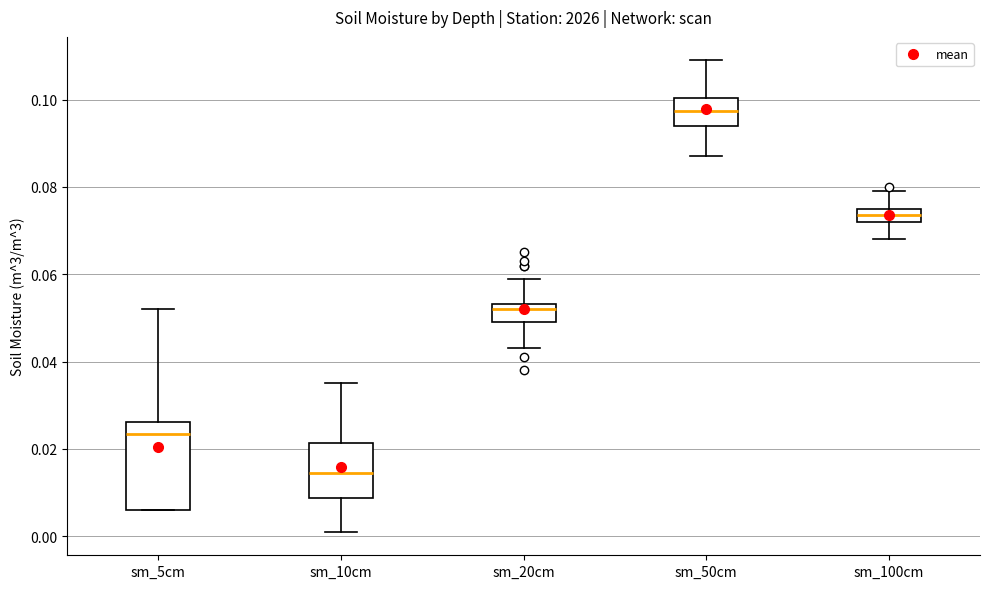

Where does the median line of the box for sm_10cm sit on the y-axis? The values are not printed on the chart, so give them approximately, as read against the axis.

0.014